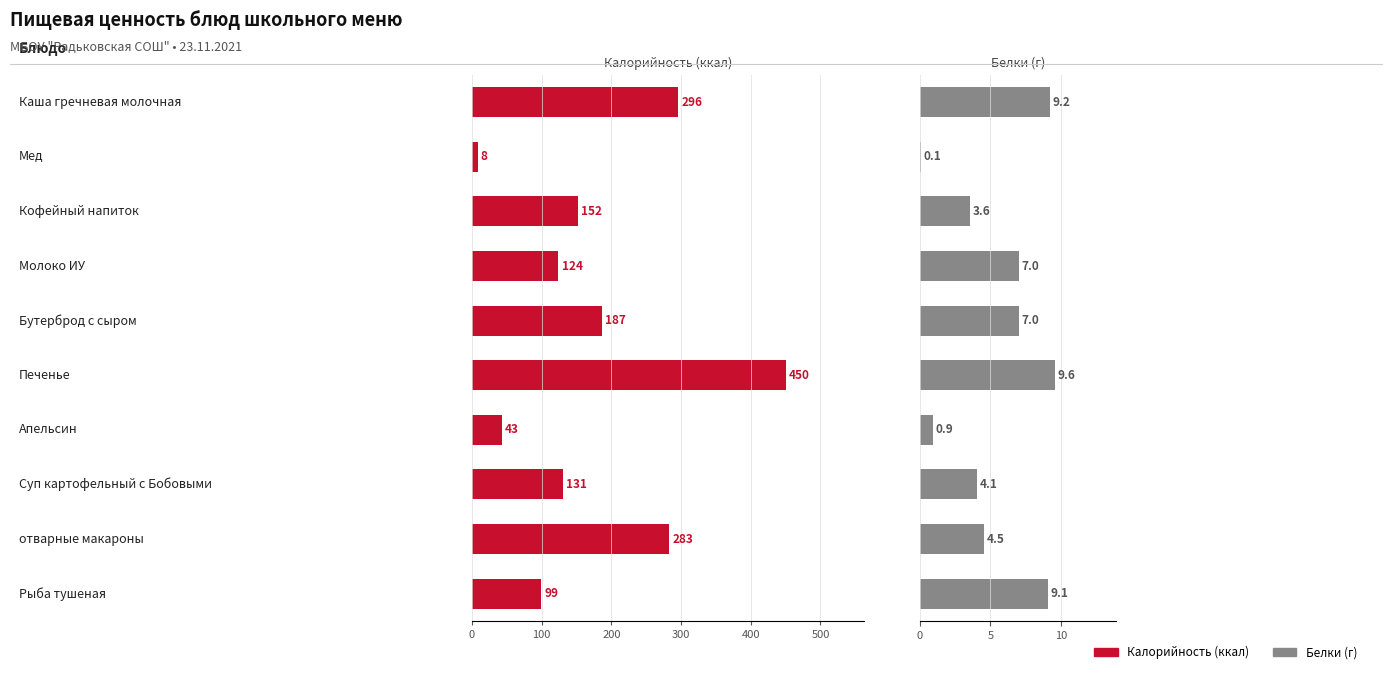

What are all the series names shown in the legend?

Калорийность, Белки